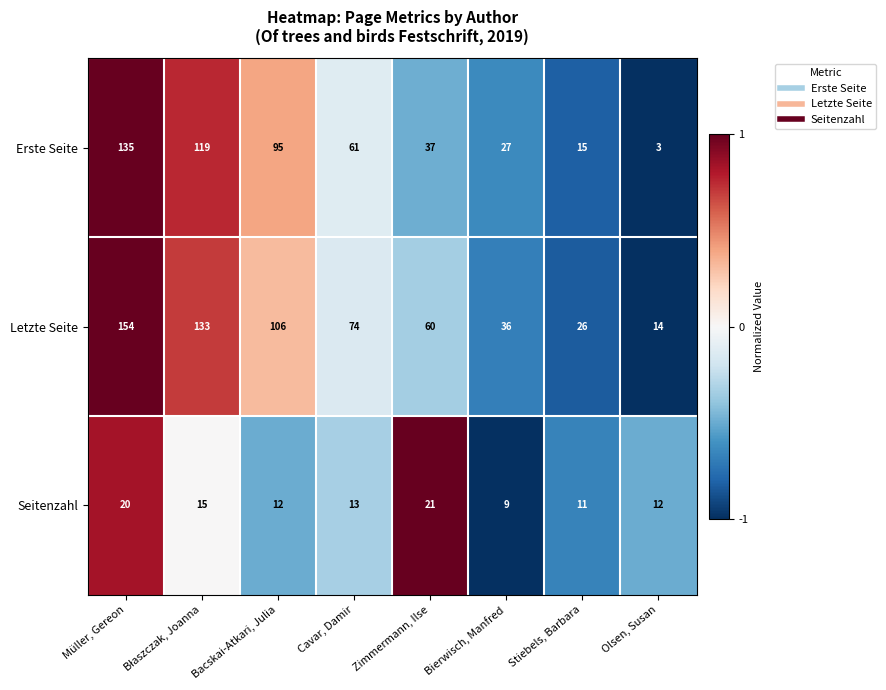

At which category does the chart reach its minimum across all series?

Olsen, Susan